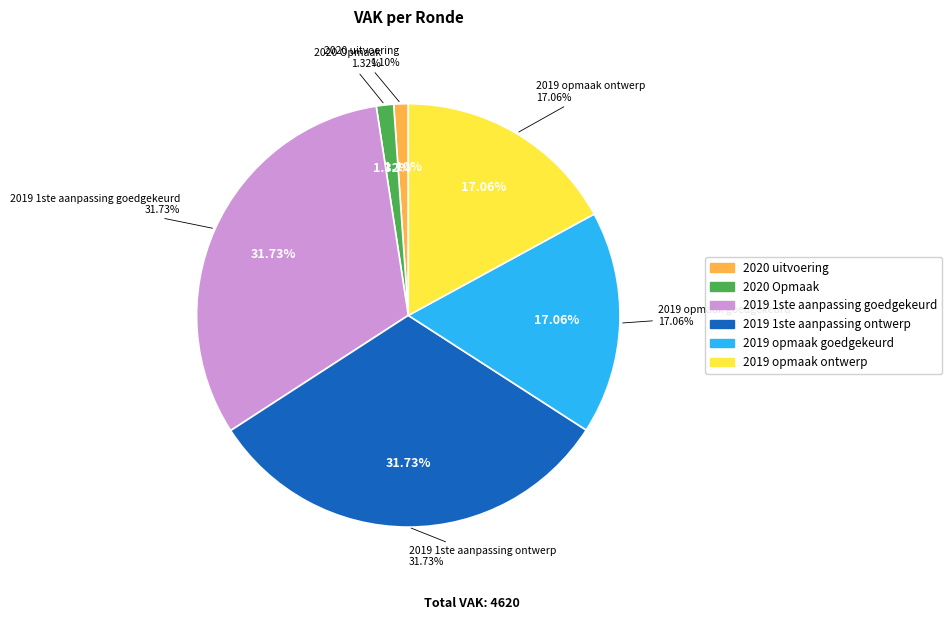

Which category has the biggest portion of the pie?

2019 1ste aanpassing goedgekeurd